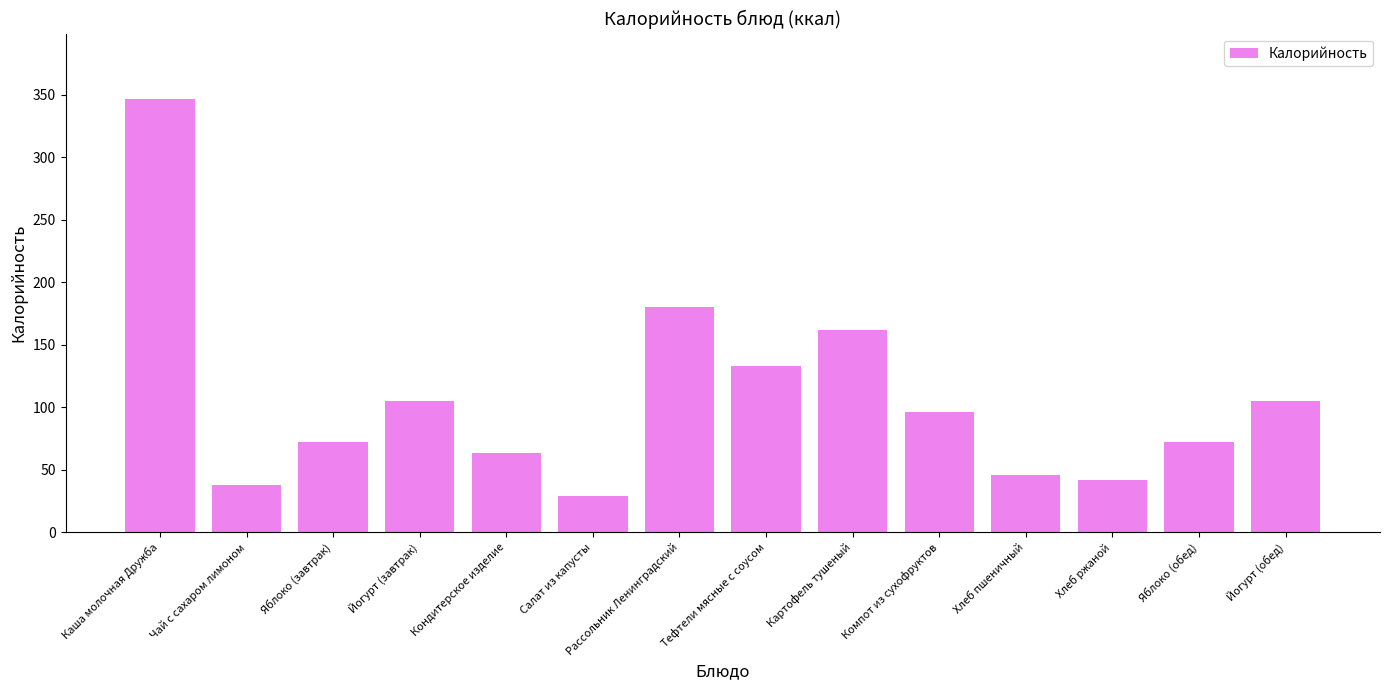

Which has a higher value, Рассольник Ленинградский or Хлеб пшеничный?

Рассольник Ленинградский